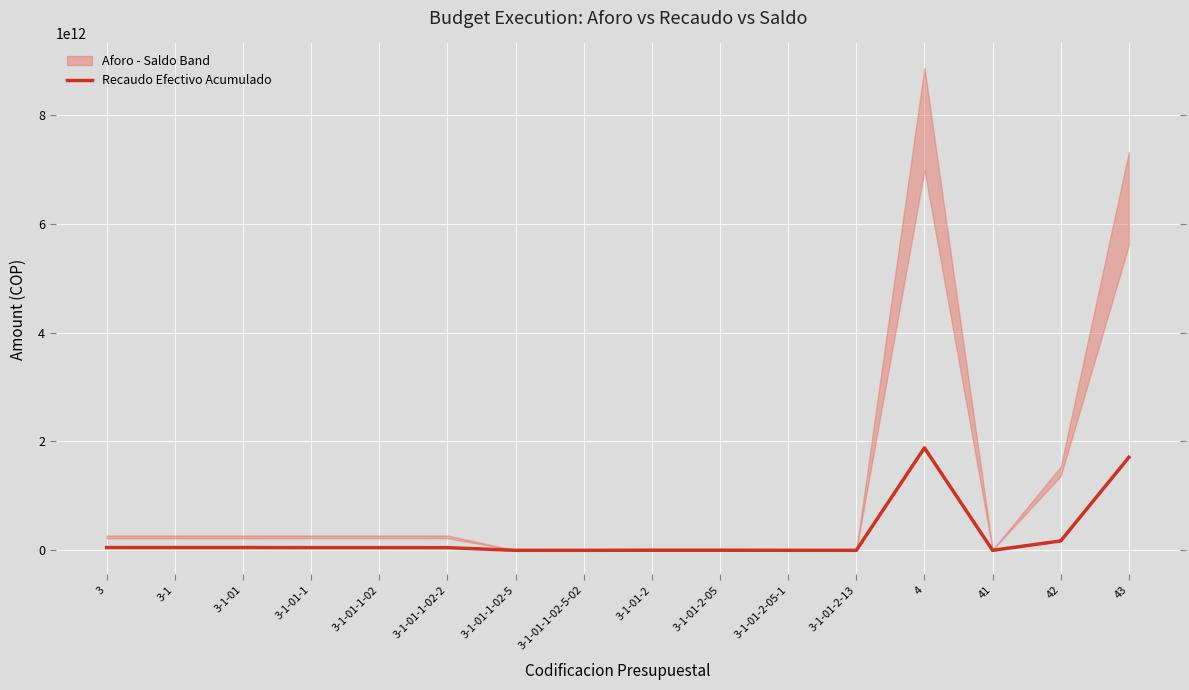

What is the difference between the maximum and minimum values?

1883136309726.0